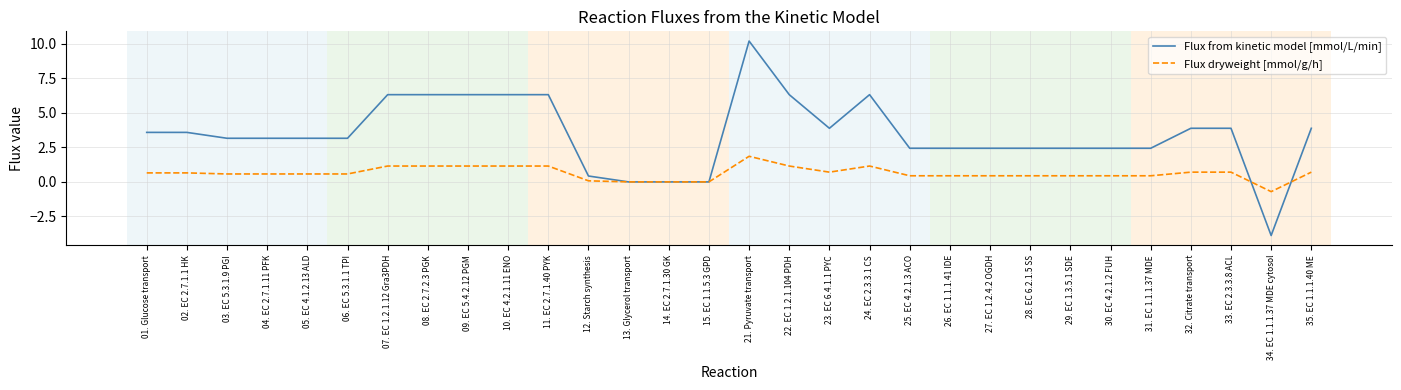

Rank the series by their average value, from lowest to highest.

Flux dryweight [mmol/g/h], Flux from kinetic model [mmol/L/min]